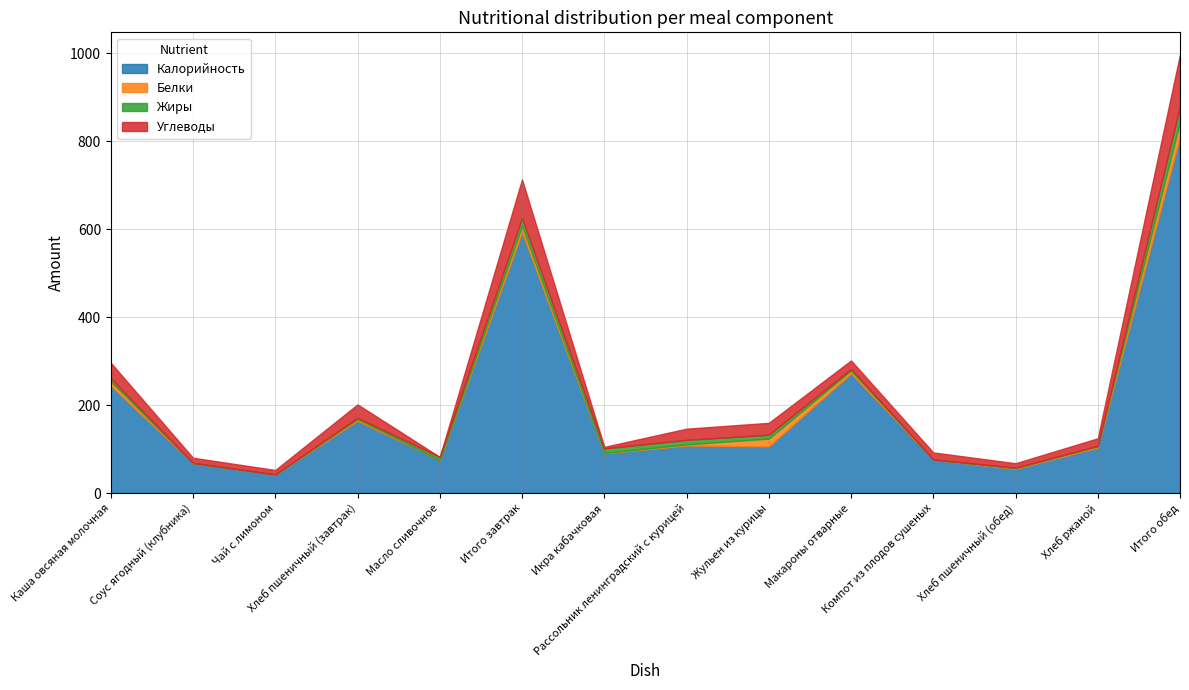

What is the difference between the highest and lowest values at Чай с лимоном?

41.9